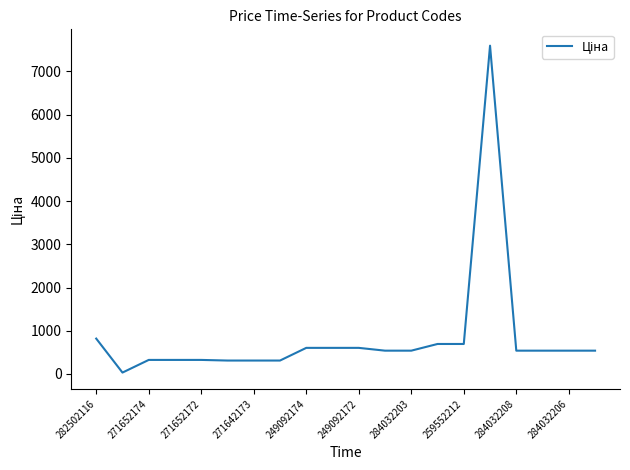

What is the difference between the maximum and second lowest values?

7286.2